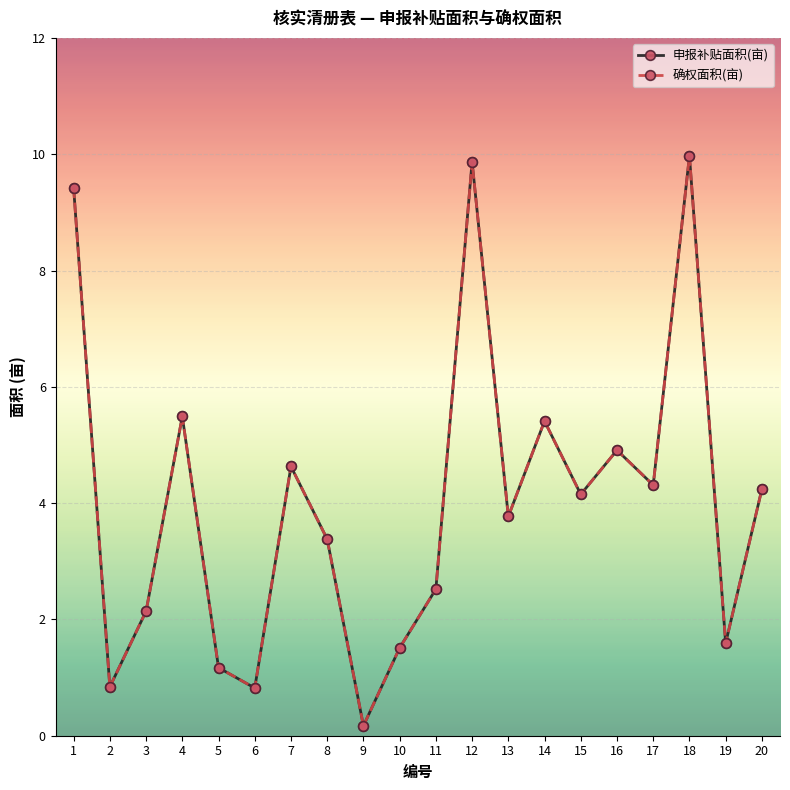

What is the value of the 申报补贴面积(亩) point at the 3rd from the left?

2.1